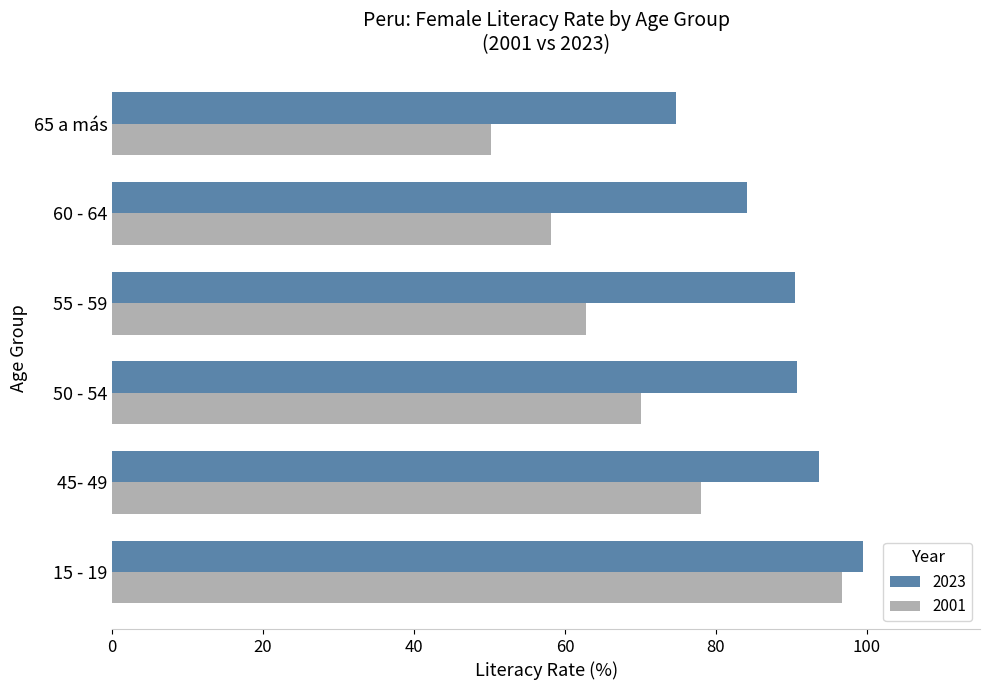

Which series has the widest spread of values?

2001